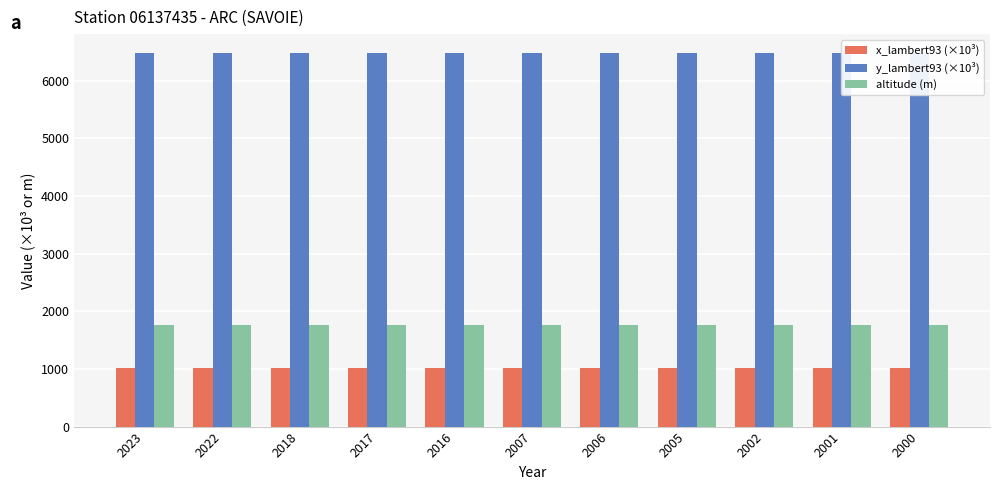

What is the smallest value displayed?

1015.7